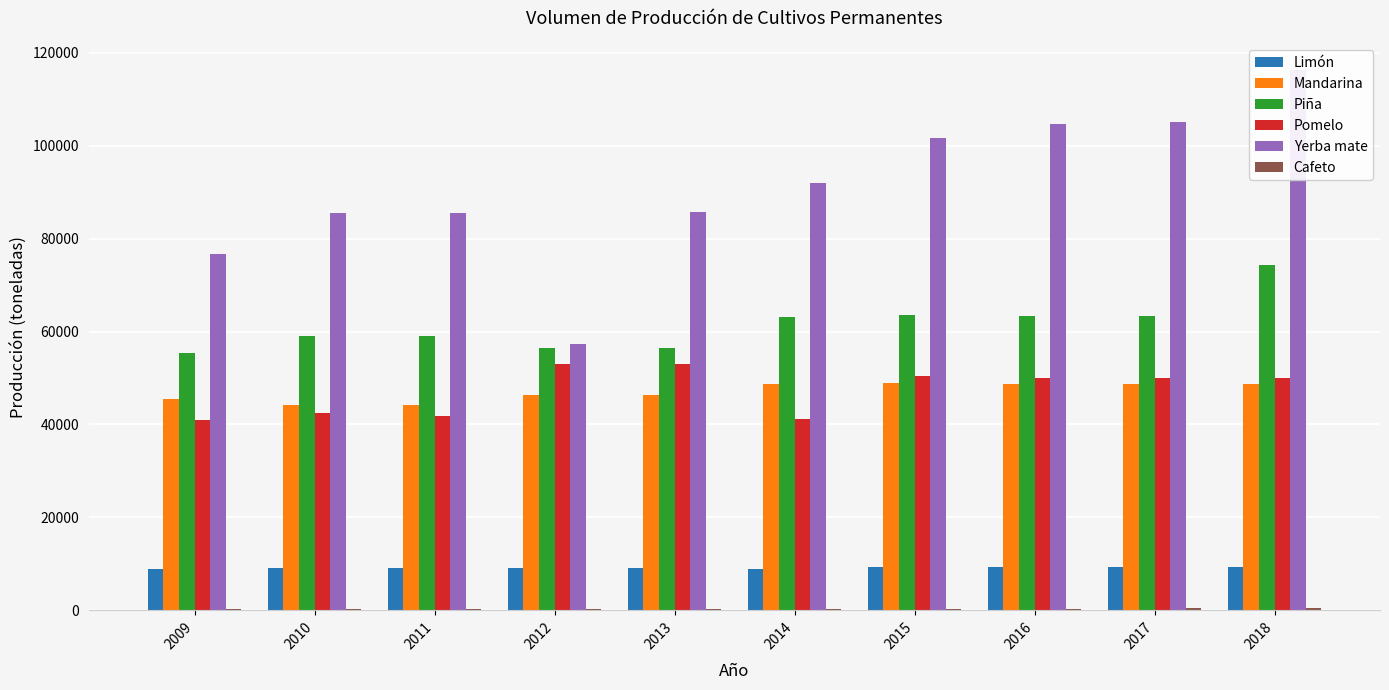

At which label does Limón first exceed 9057?

2010